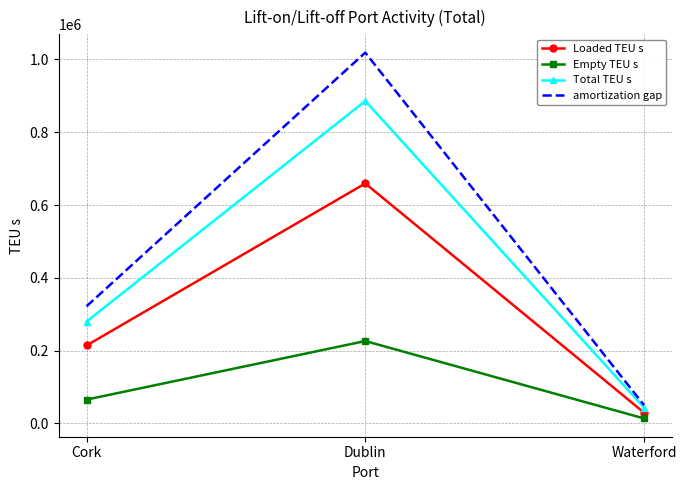

What position from the right is Cork?

3